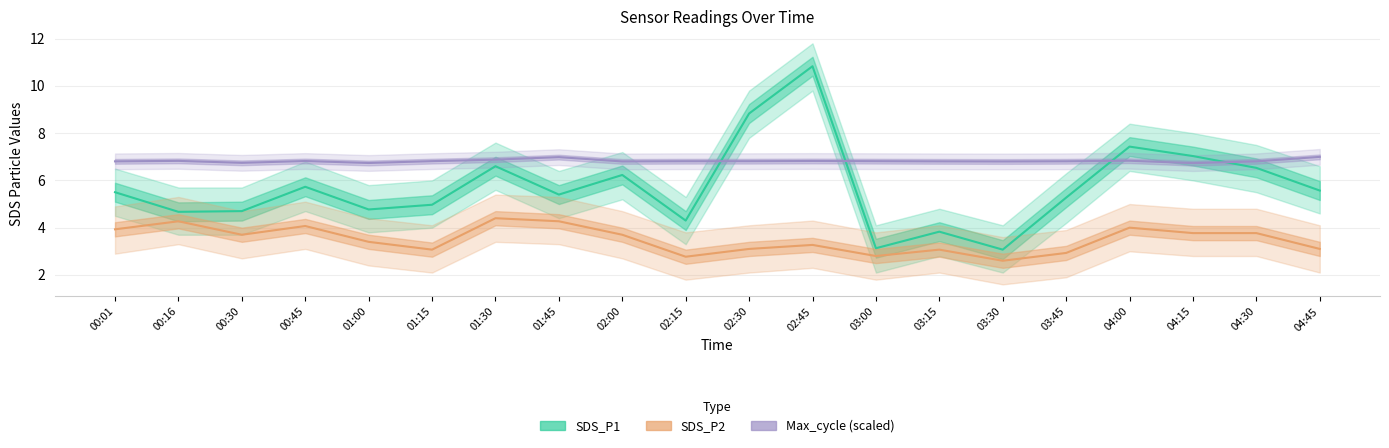

What is the sum of all SDS_P1 values?

114.4